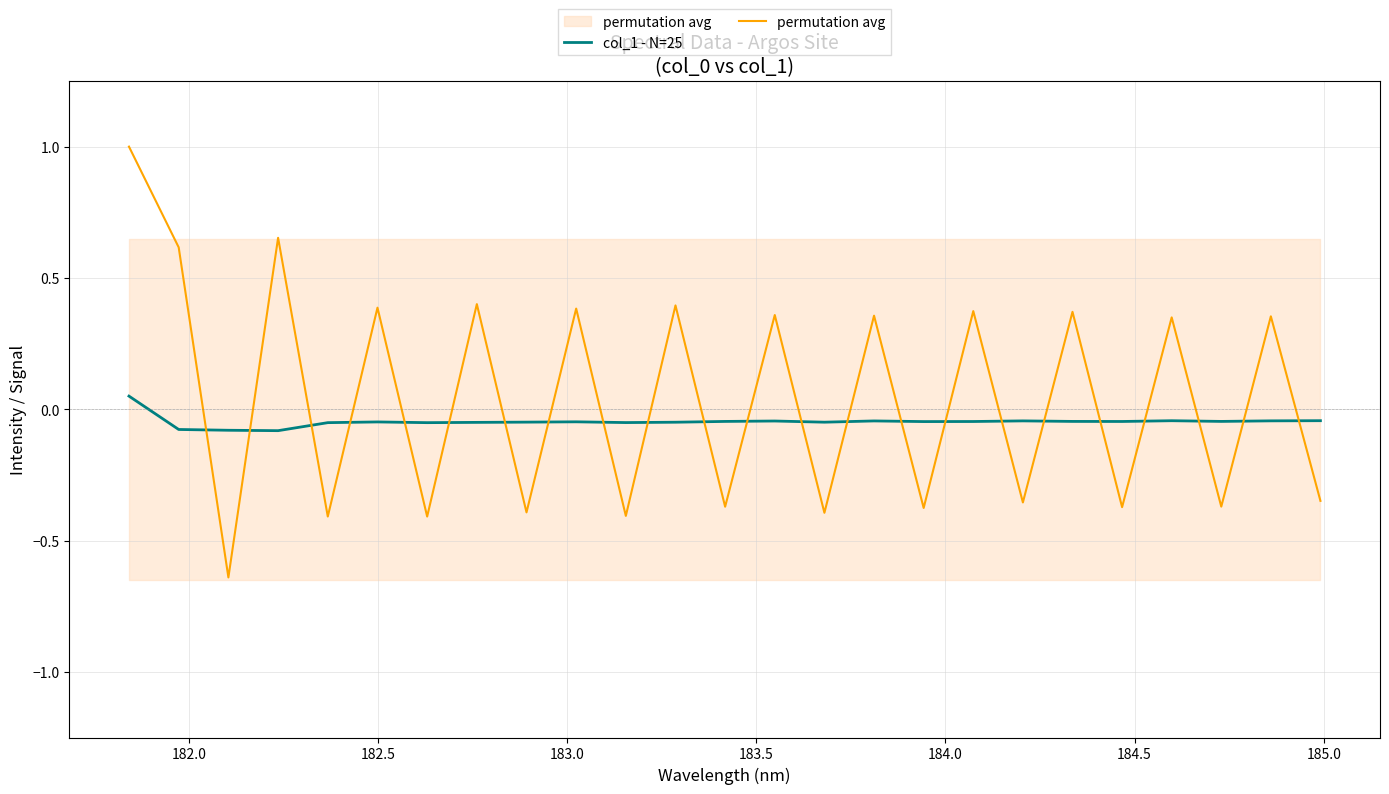

How many times do permutation avg and col_1 - N=25 cross each other?

23